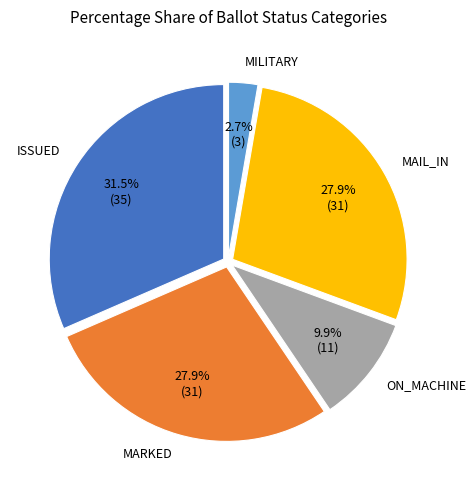

Does any single category account for the majority?

No